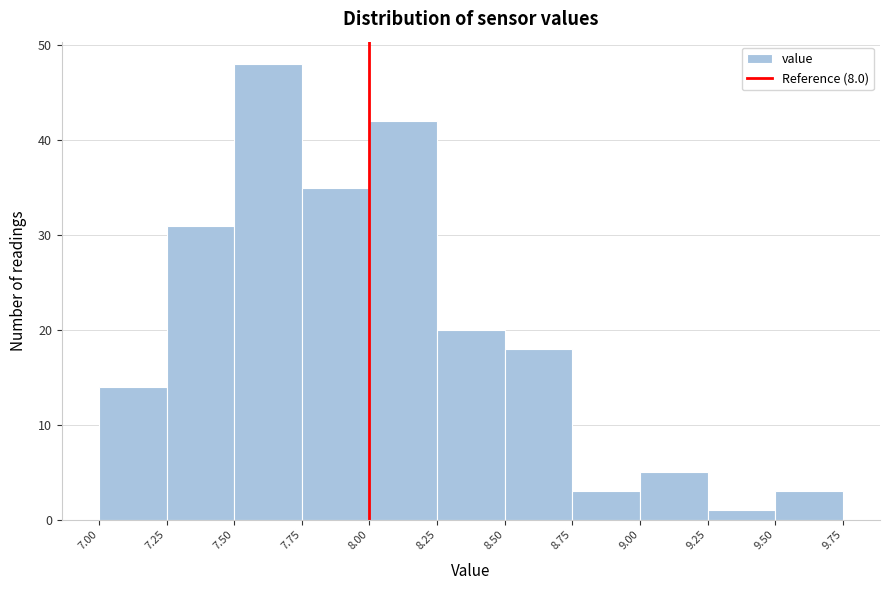

Reading left to right, list every bar in this chart as the range it spans on the x-axis followed by its height. The values are not printed on the chart, so give them approximately, as read against the axis.

7.00 to 7.25: 14
7.25 to 7.50: 31
7.50 to 7.75: 48
7.75 to 8.00: 35
8.00 to 8.25: 42
8.25 to 8.50: 20
8.50 to 8.75: 18
8.75 to 9.00: 3
9.00 to 9.25: 5
9.25 to 9.50: 1
9.50 to 9.75: 3